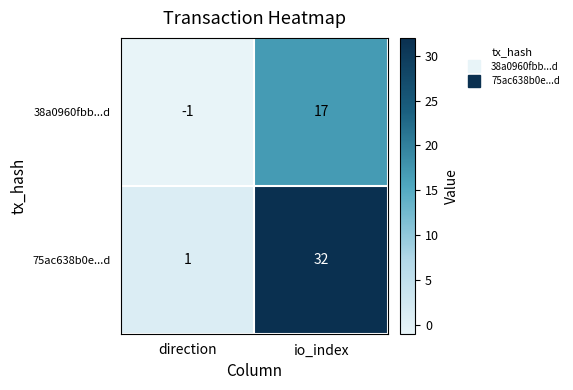

At which category is the sum across all series the highest?

io_index